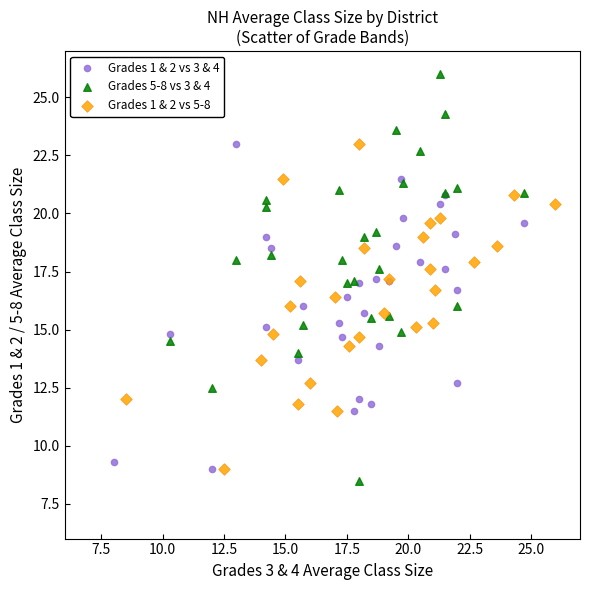

Which series contains the highest Y value?

Grades 5-8 vs 3 & 4